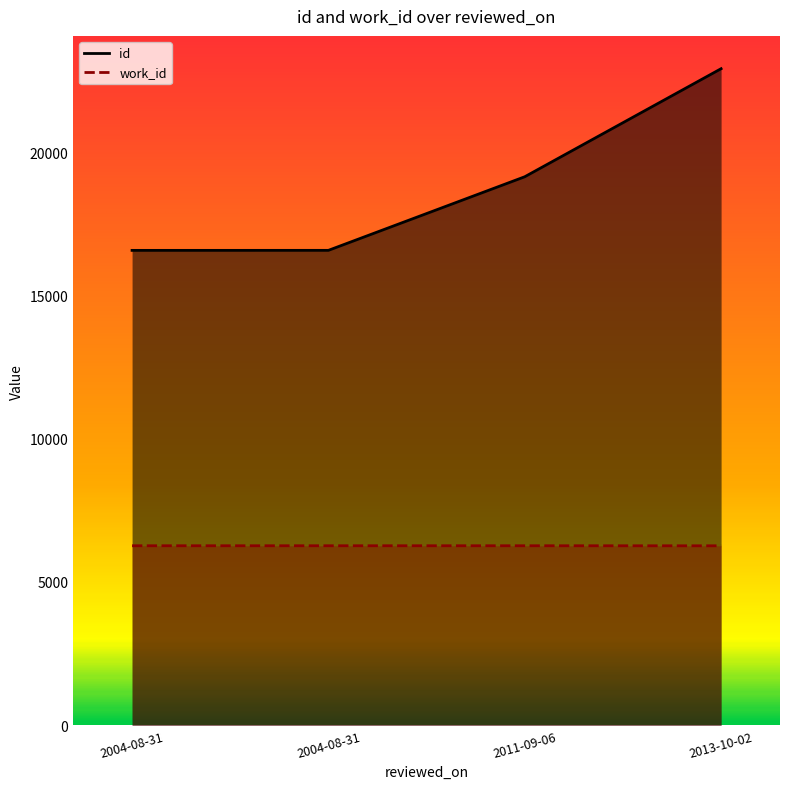

True or false: work_id has more than 0 interior local peaks.

False